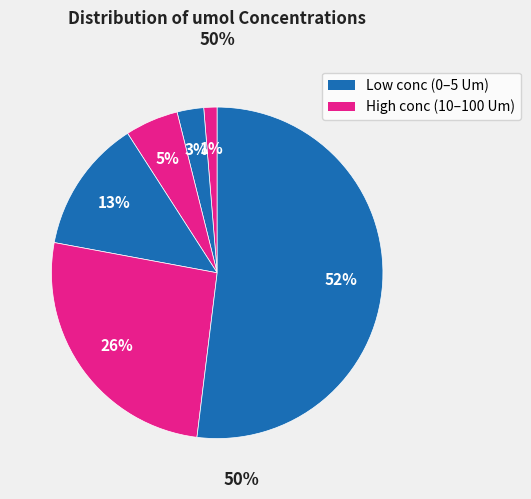

How many slices are in this pie chart?

6